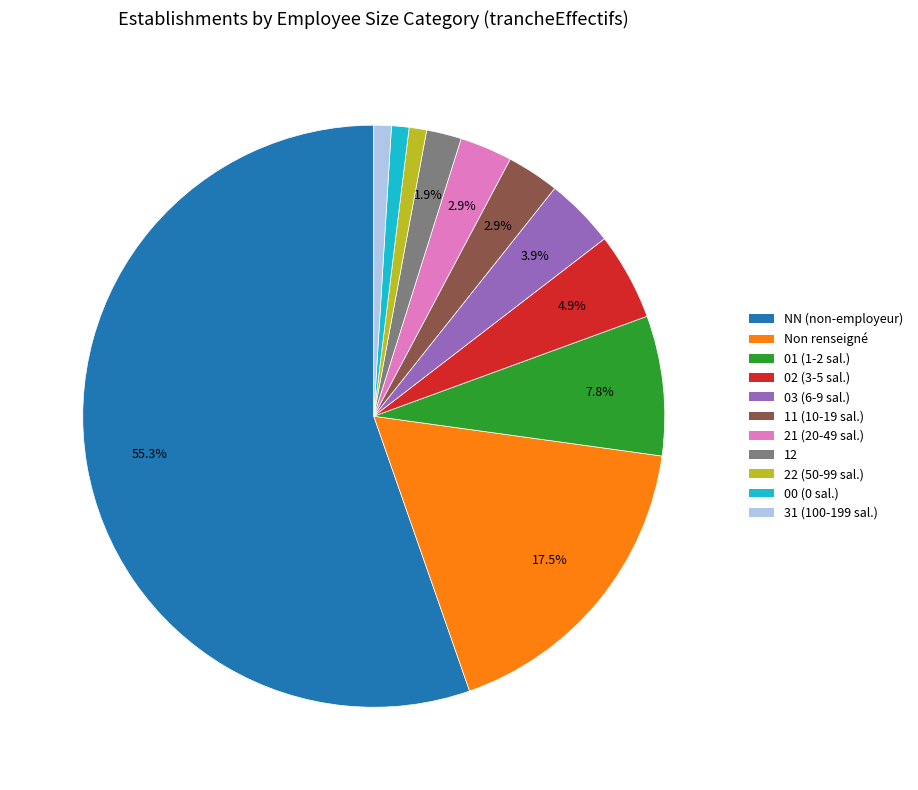

How many slices are in this pie chart?

11